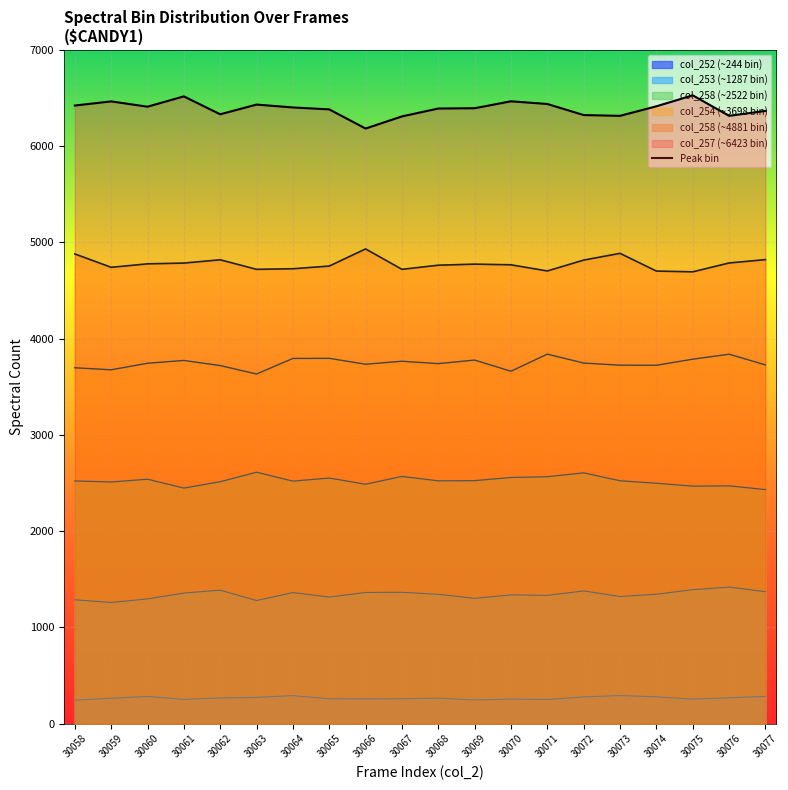

What is the difference between the maximum and minimum values?

345